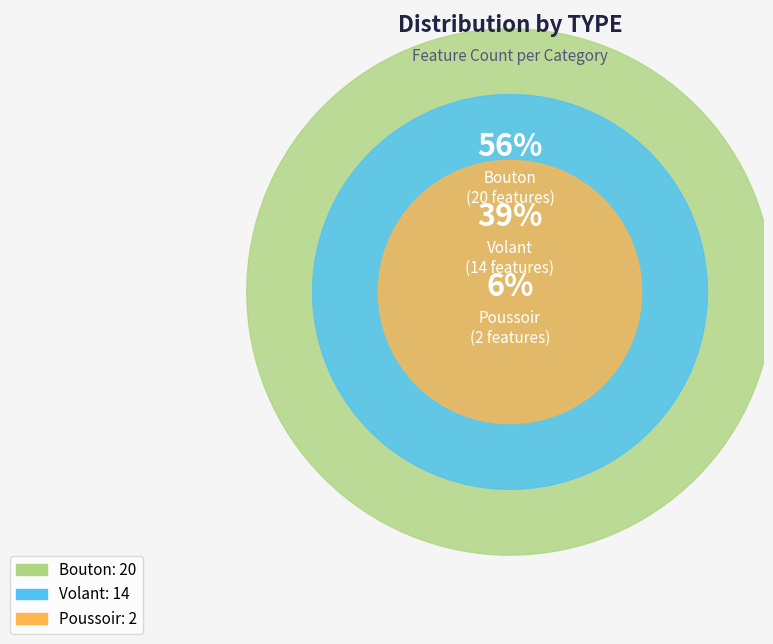

What is the ratio of the value at Bouton to the value at Poussoir?

10.0